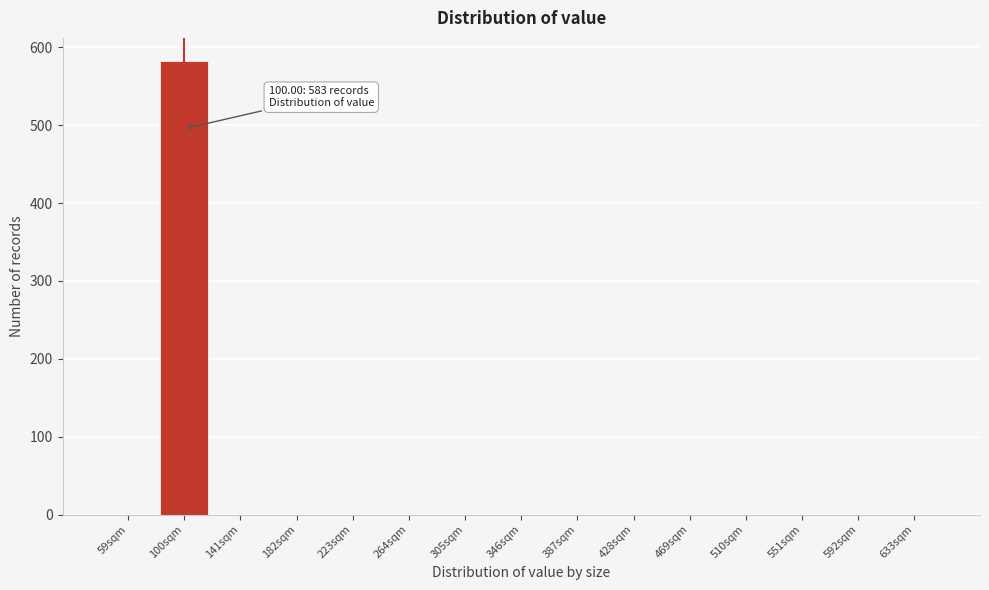

Reading left to right, list all the values displayed in this chart.

59sqm=0	100sqm=583	141sqm=0	182sqm=0	223sqm=0	264sqm=0	305sqm=0	346sqm=0	387sqm=0	428sqm=0	469sqm=0	510sqm=0	551sqm=0	592sqm=0	633sqm=0